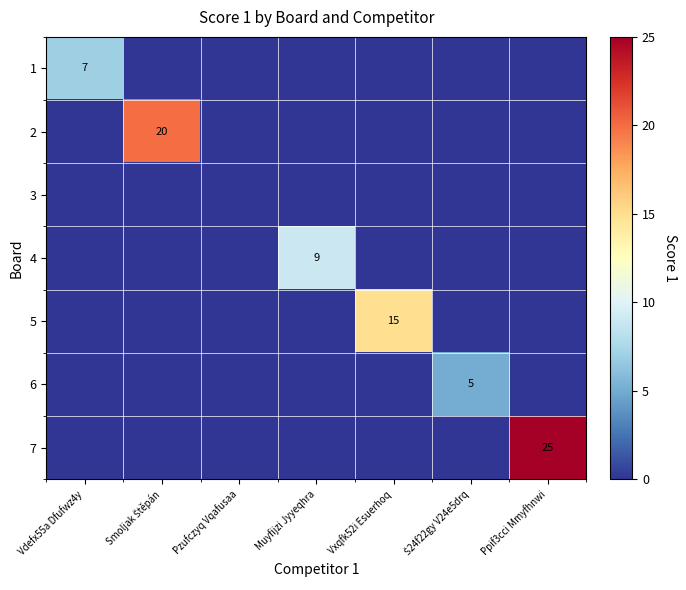

The 1 series shows 7 at Vdefx55a Dfufwz4y. True or false?

True